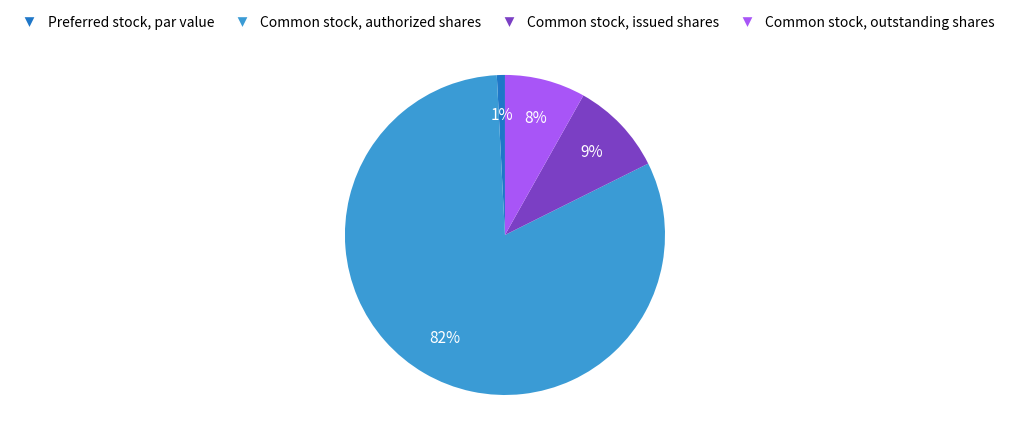

To the nearest percent, what portion does Common stock, authorized shares represent?

82%